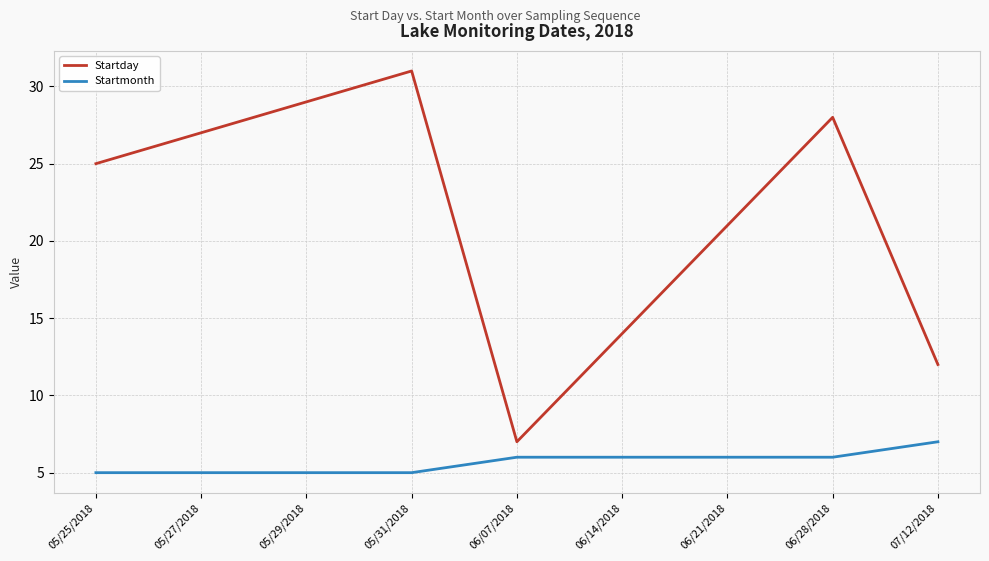

Reading right to left, what are all the values shown in this chart?

Startday: 12	28	21	14	7	31	29	27	25
Startmonth: 7	6	6	6	6	5	5	5	5